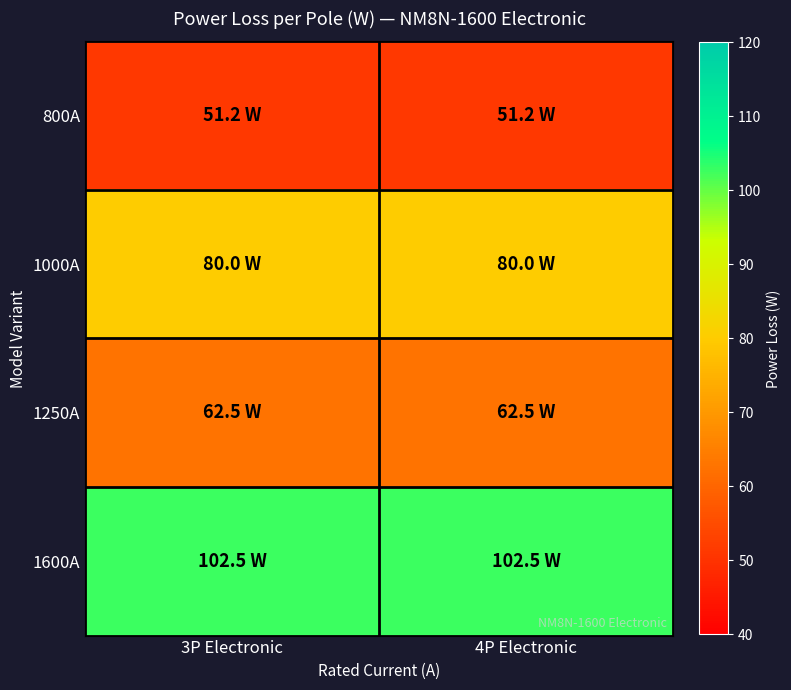

What is the smallest value displayed?

51.2